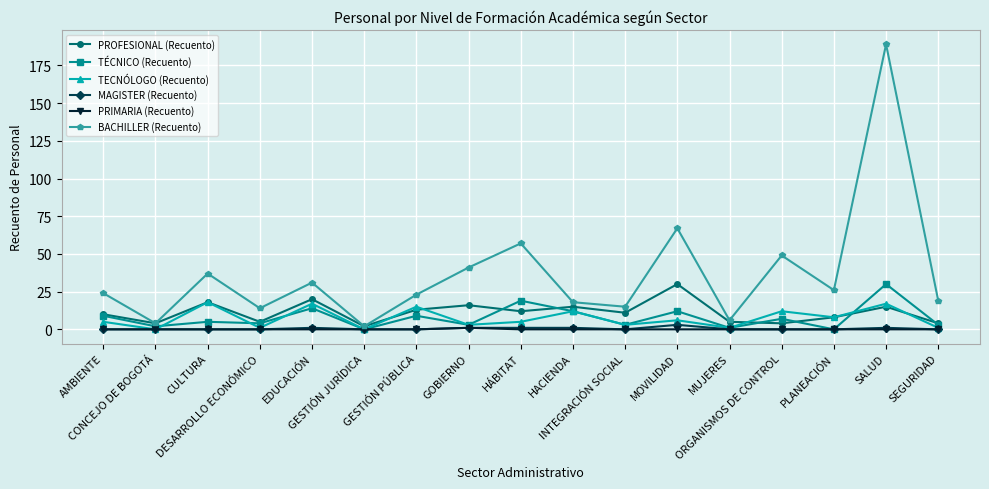

True or false: TECNÓLOGO (Recuento) has a value of 15 at GESTIÓN PÚBLICA.

True